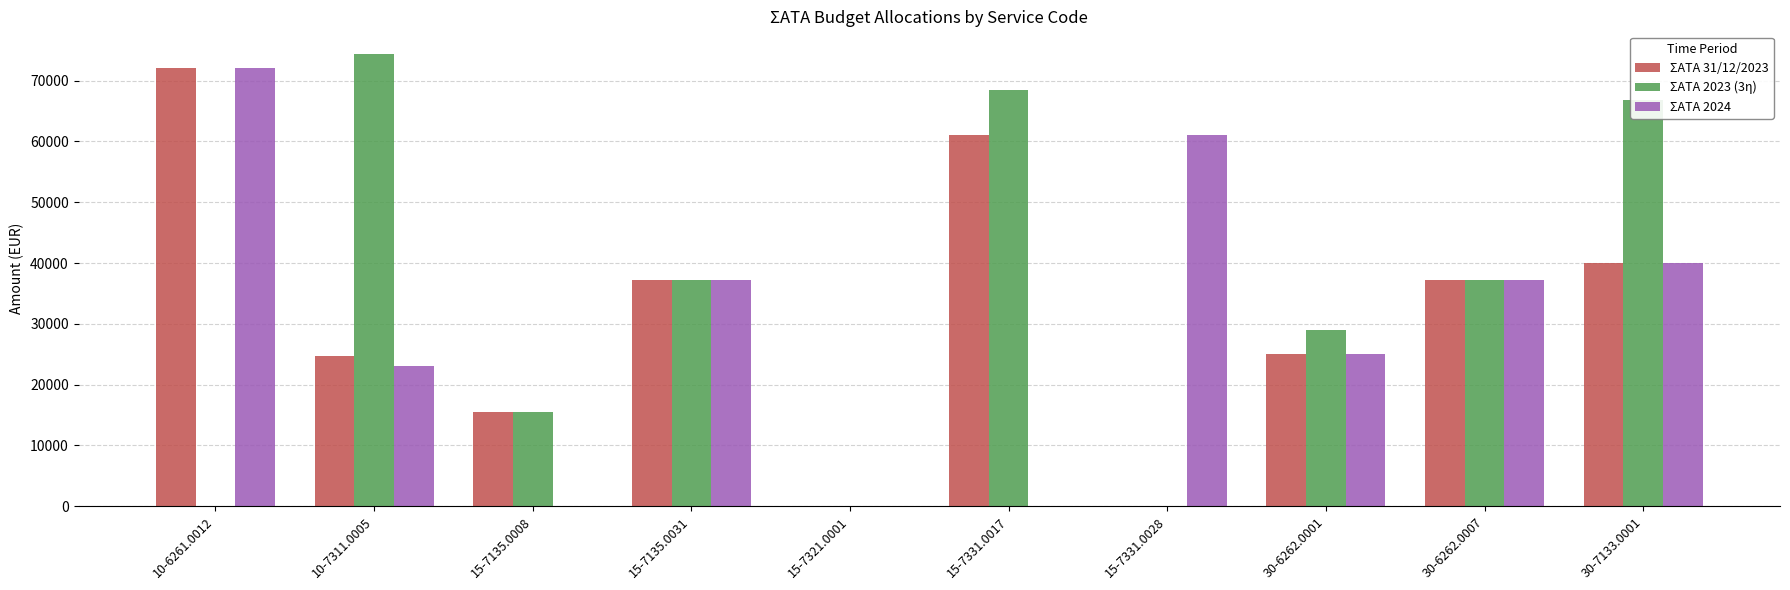

Which series has the largest total across all categories?

ΣΑΤΑ 2023 (3η)